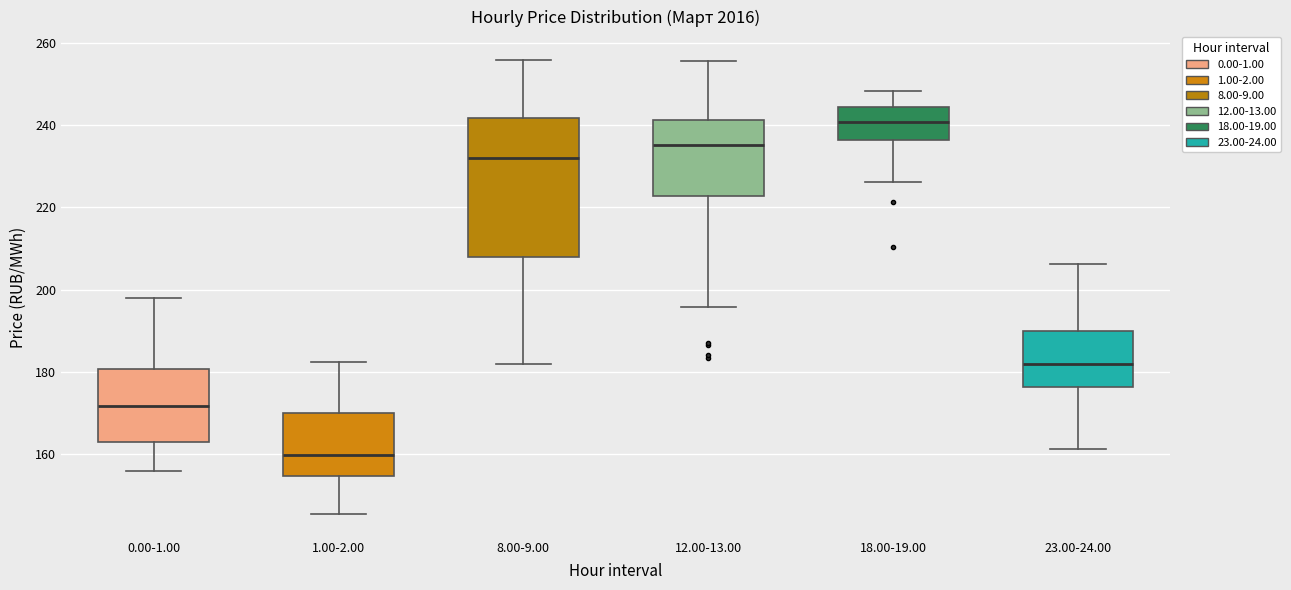

Reading left to right, transcribe this box plot: for each box, give where its median line is, the range the box spans, and where its two whiskers end, as read against the y-axis. The values are not printed on the chart, so give them approximately, as read against the axis.

0.00-1.00: median 172, box 164 to 180, whiskers 156 to 198
1.00-2.00: median 160, box 154 to 170, whiskers 146 to 182
8.00-9.00: median 232, box 208 to 242, whiskers 182 to 256
12.00-13.00: median 236, box 222 to 242, whiskers 196 to 256
18.00-19.00: median 240, box 236 to 244, whiskers 226 to 248
23.00-24.00: median 182, box 176 to 190, whiskers 162 to 206